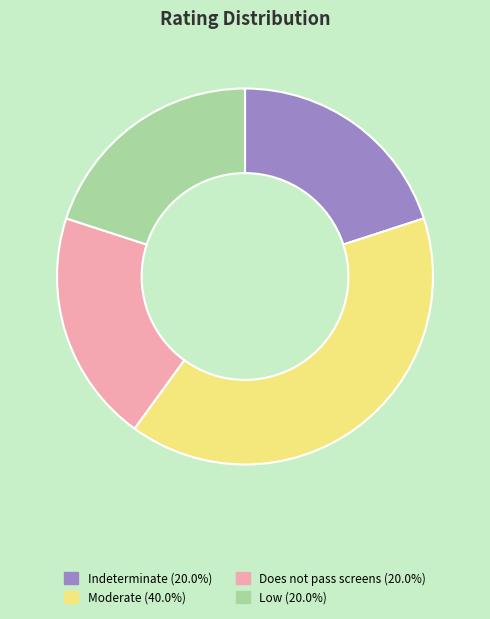

How many slices are in this pie chart?

4